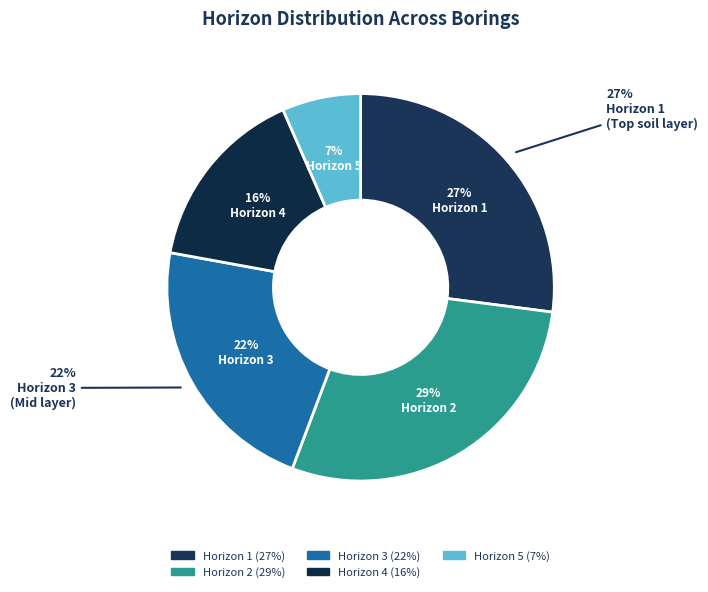

Is 5 the majority of the pie?

No